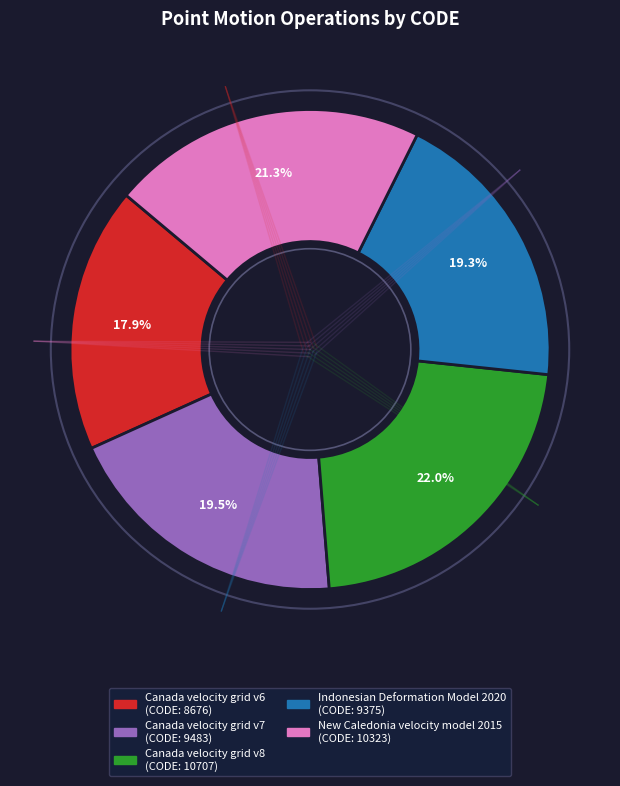

Between Canada velocity grid v8 and New Caledonia velocity model 2015, which is larger?

Canada velocity grid v8